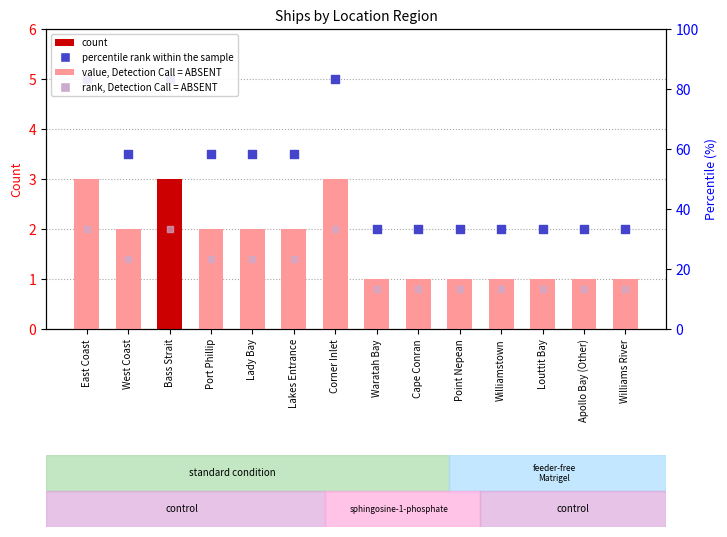

Which has a higher value, Lakes Entrance or Corner Inlet?

Corner Inlet